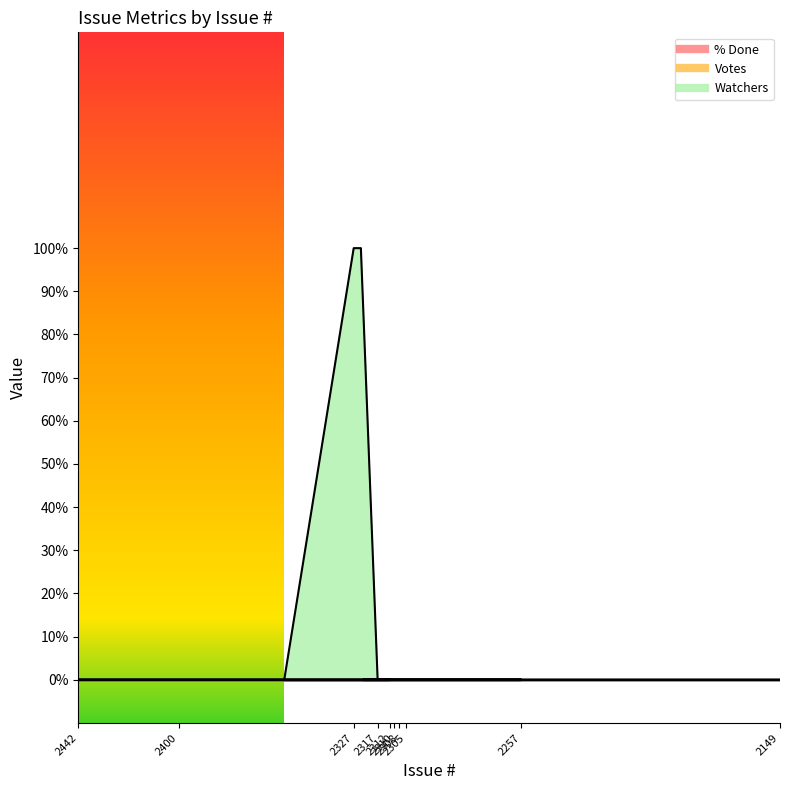

At how many categories does at least one series exceed 0?

2